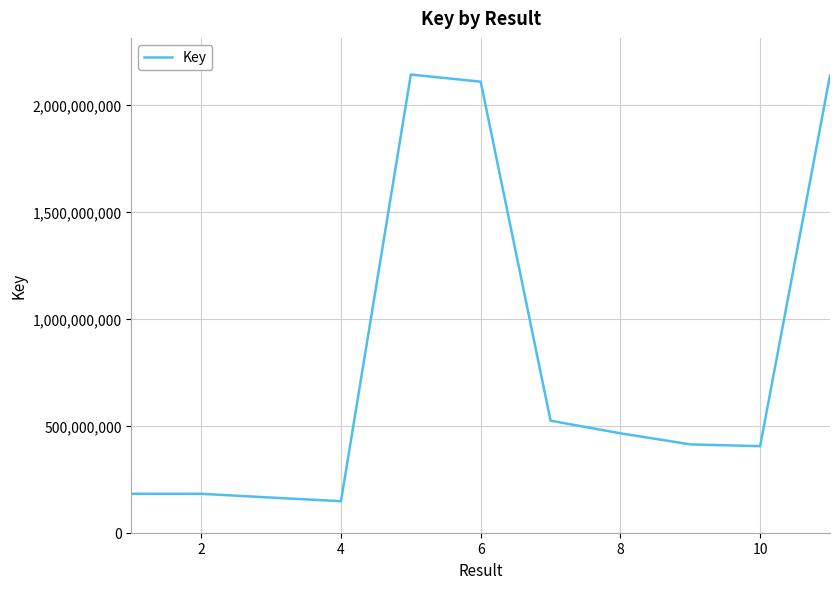

What is the greatest value displayed?

2141728062